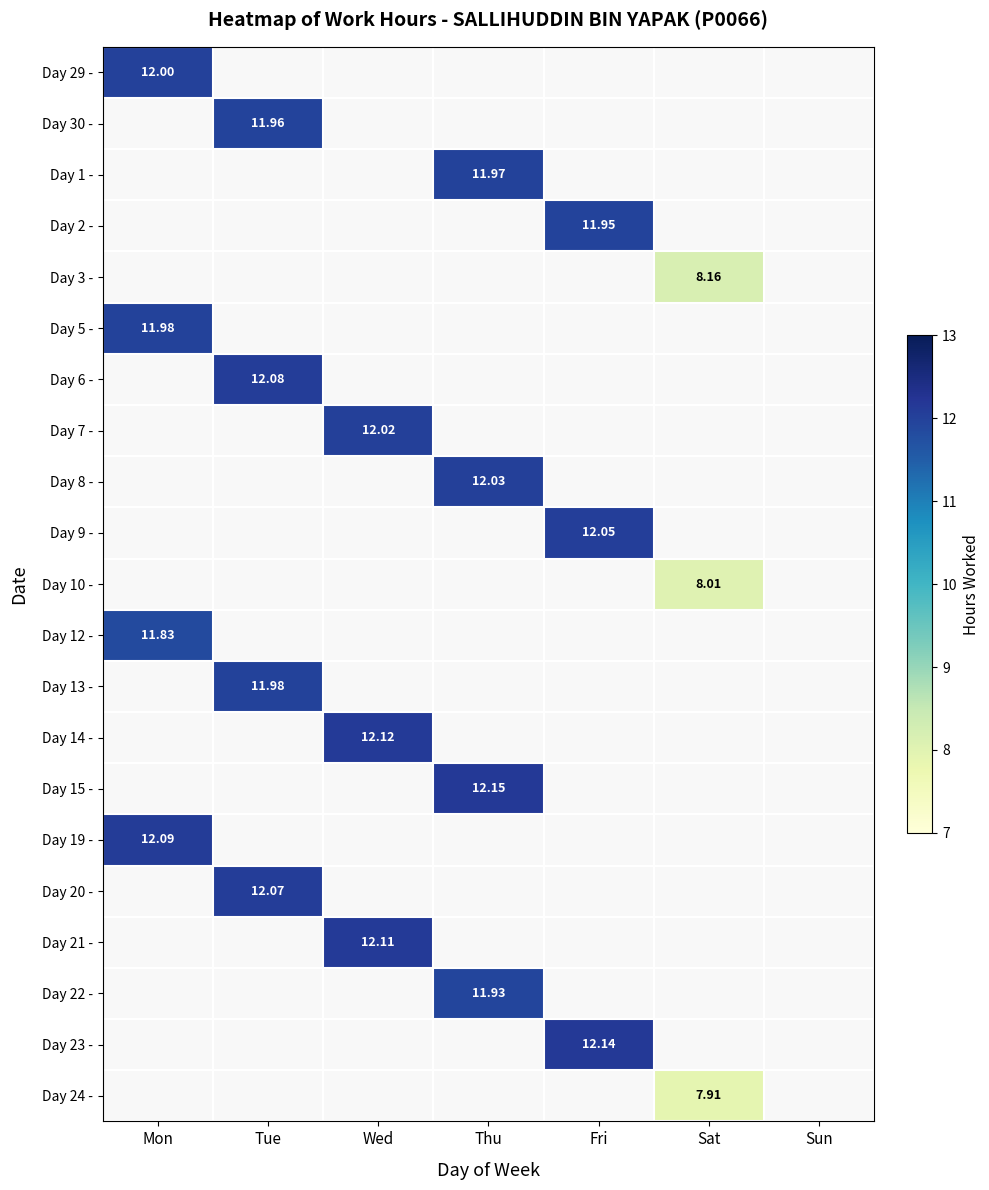

Is the value of Day 24 - at Thu greater than the value of Day 7 - at Mon?

No